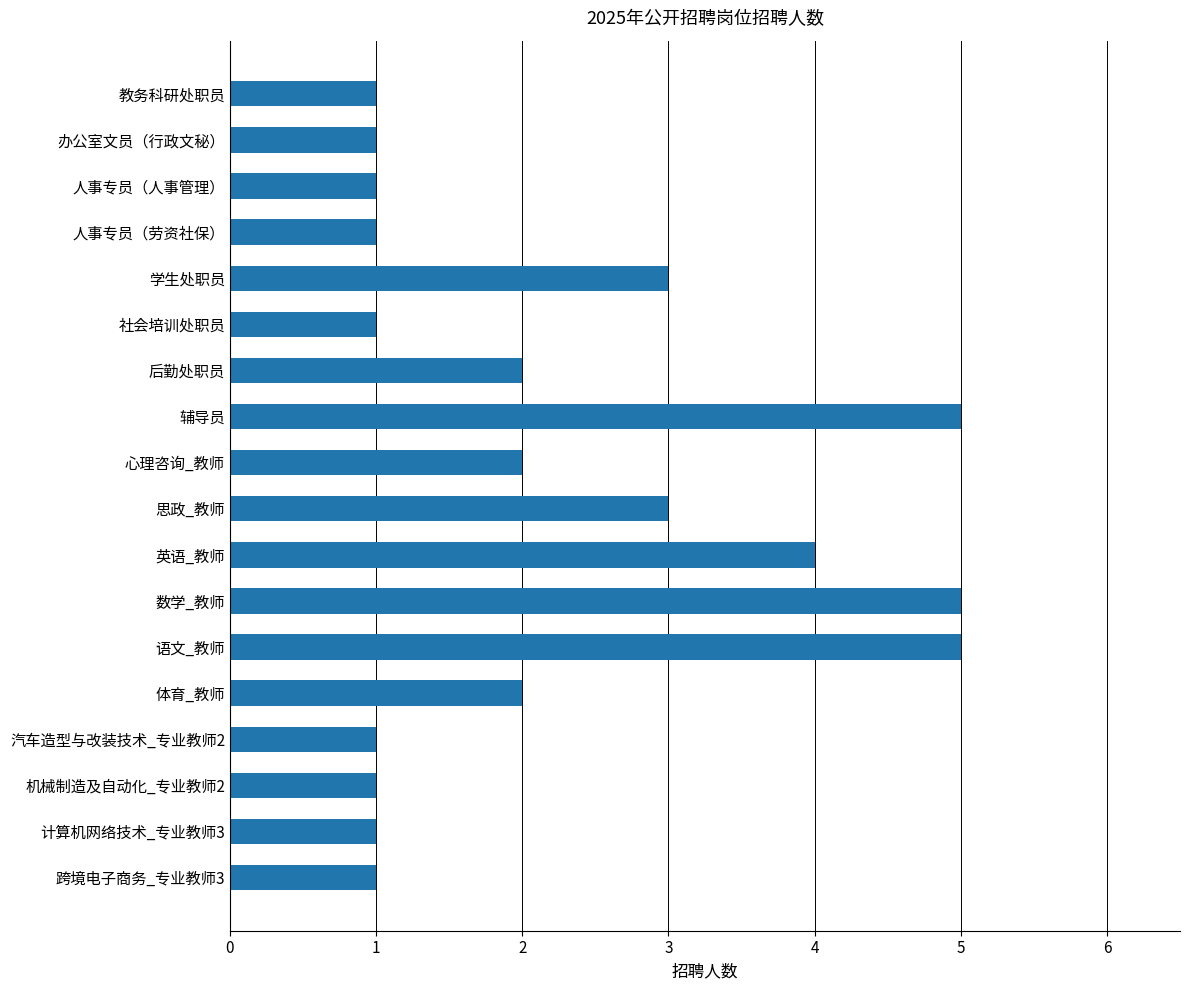

The value at 机械制造及自动化_专业教师2 is 1. True or false?

True